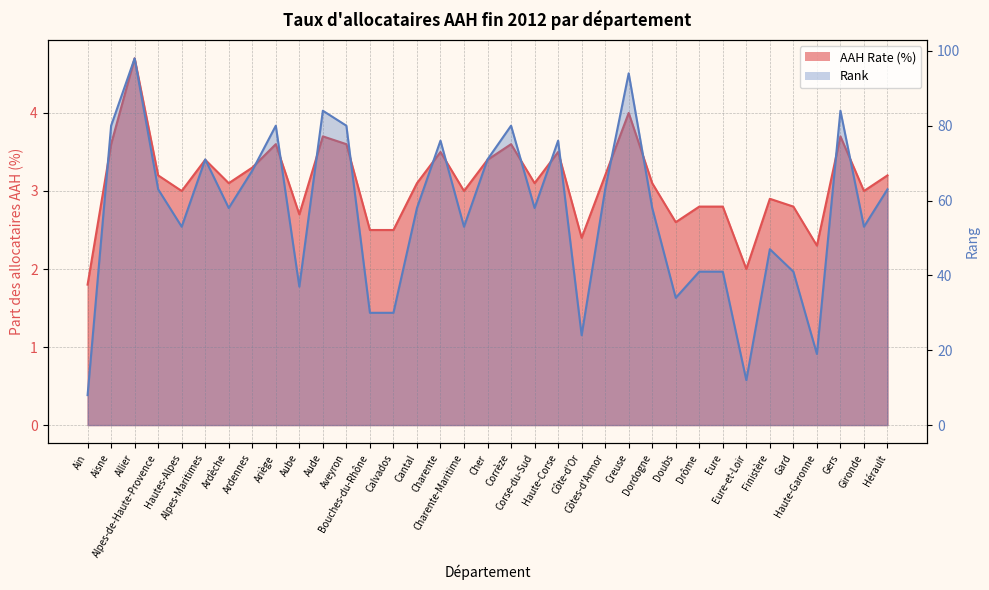

What is the lowest value of the AAH Rate (%) series?

1.8